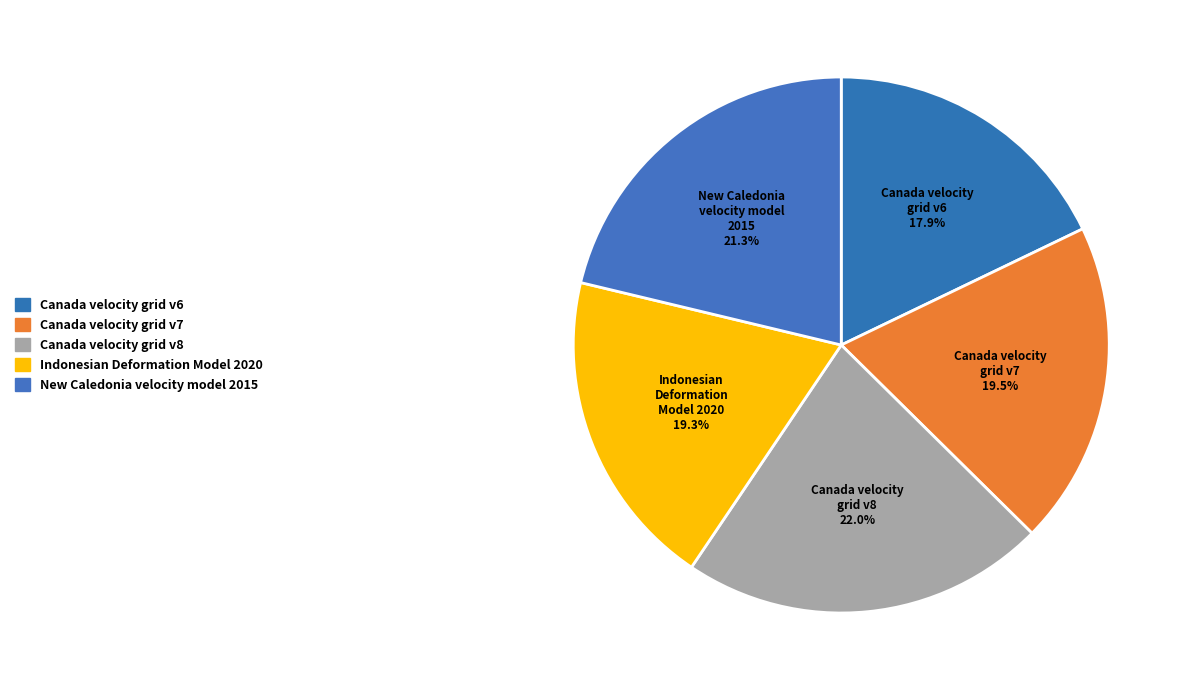

How many segments does this pie chart have?

5